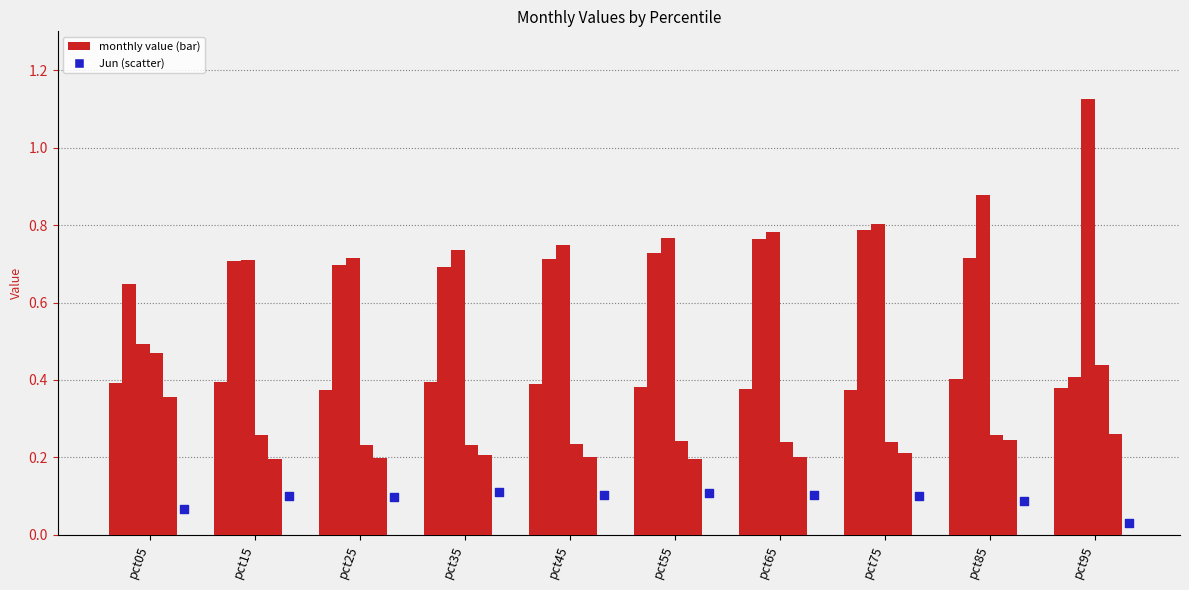

Is the value of Feb at pct25 greater than the value of Apr at pct15?

Yes